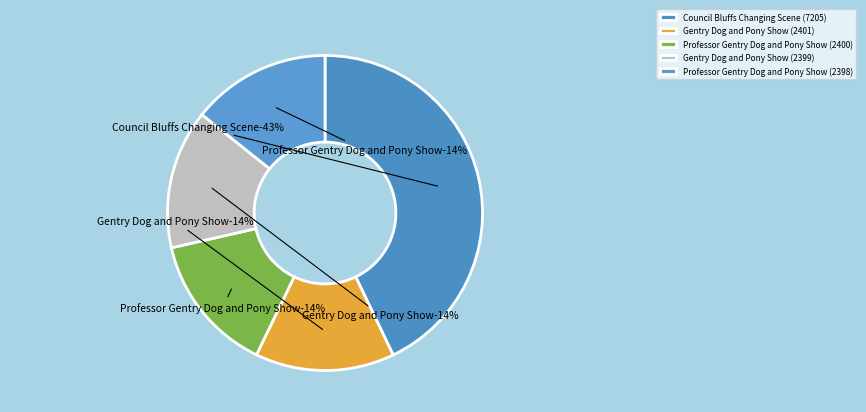

Approximately how many times larger is the value at Professor Gentry Dog and Pony Show (2400) compared to Gentry Dog and Pony Show (2399)?

1.0